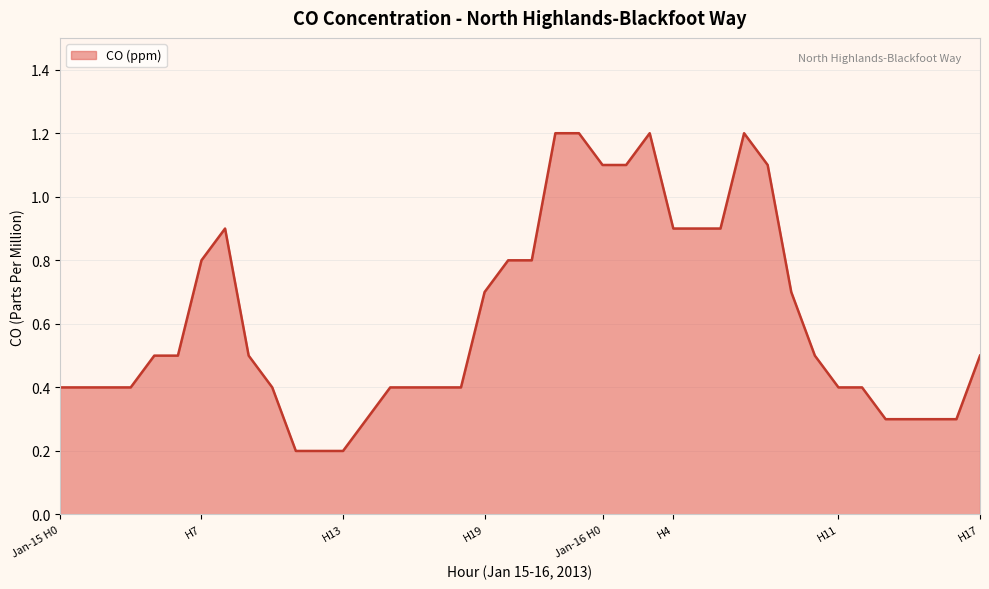

What is the greatest value displayed?

1.2